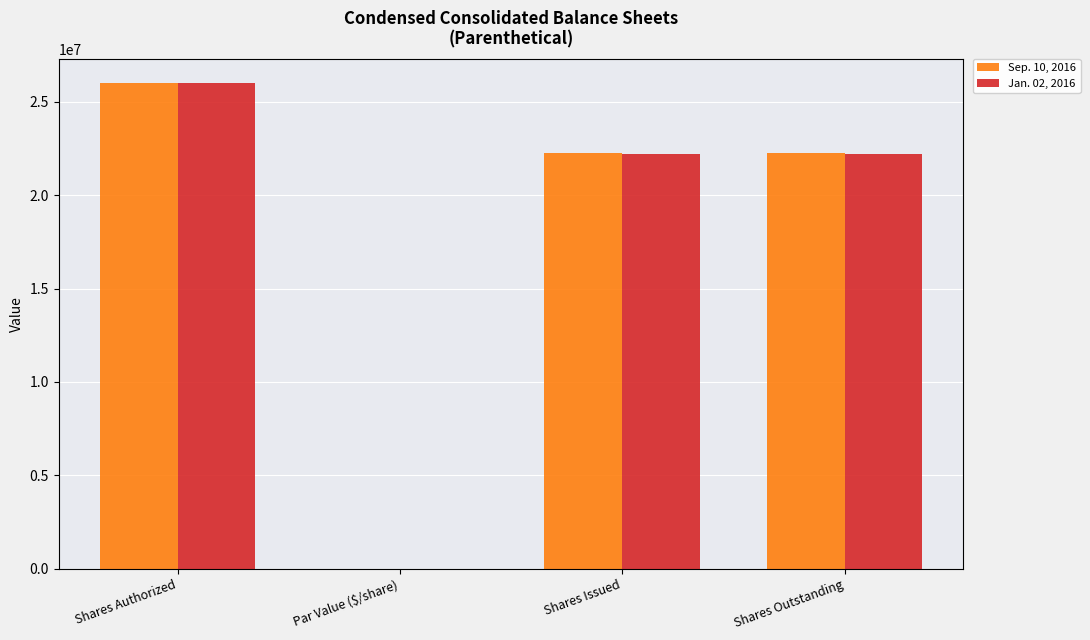

True or false: Jan. 02, 2016 has a value of 22213364.0 at Shares Issued.

True